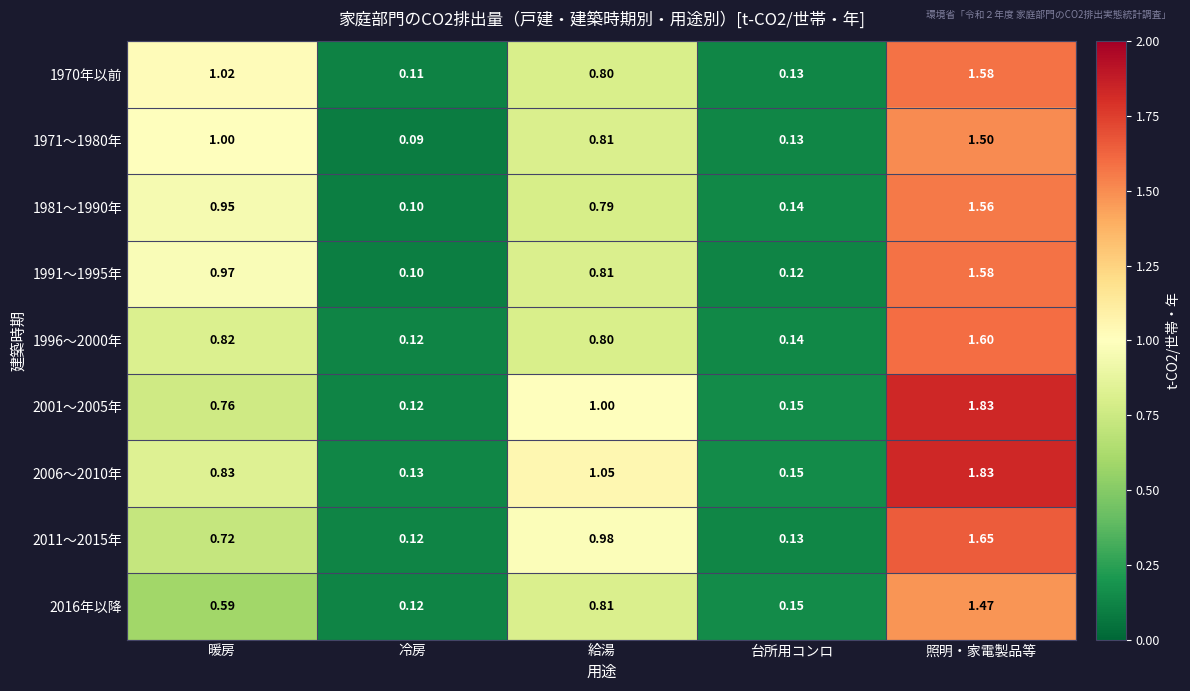

At which category does the chart reach its peak across all series?

照明・家電製品等